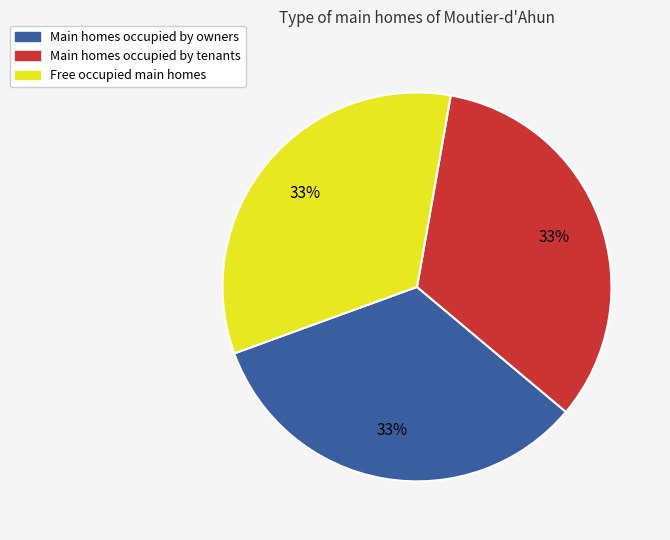

How many segments does this pie chart have?

3